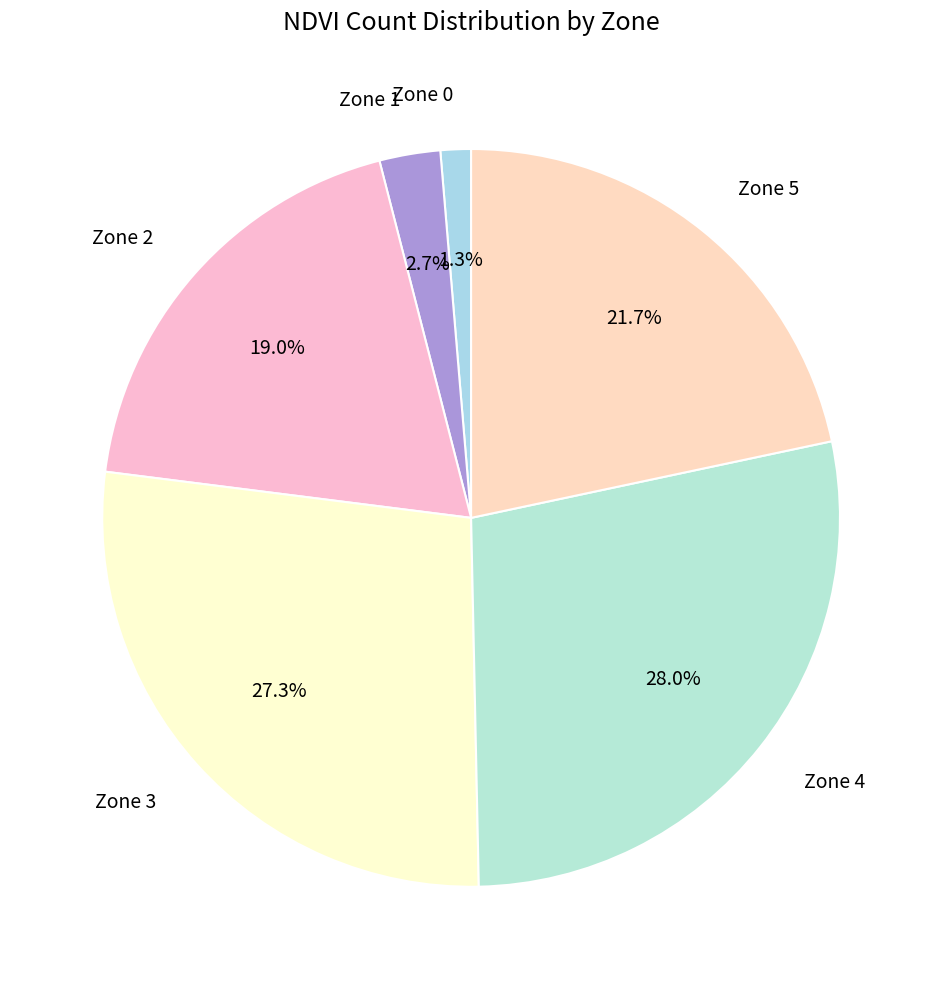

Is it true that Zone 5 is 13% of the pie?

False